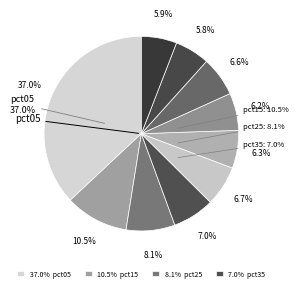

The pct35 slice represents 7% of the pie. True or false?

True